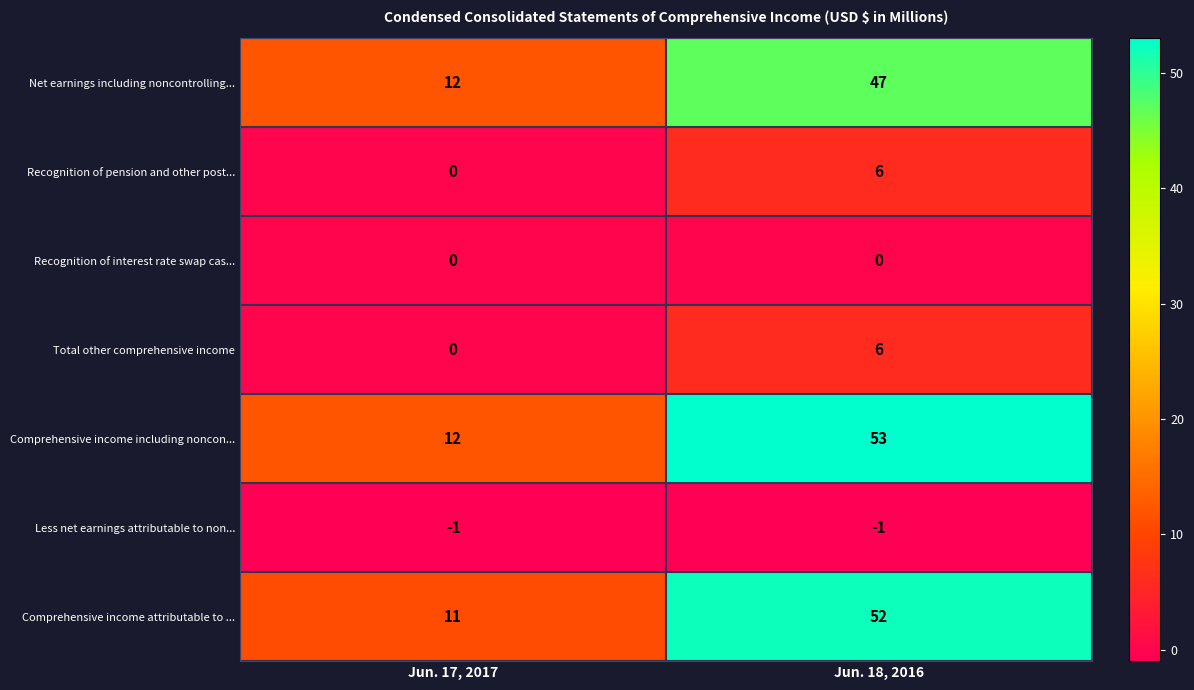

Reading left to right, what are all the values shown in this chart?

Net earnings including noncontrolling...: 12	47
Recognition of pension and other post...: 0	6
Recognition of interest rate swap cas...: 0	0
Total other comprehensive income: 0	6
Comprehensive income including noncon...: 12	53
Less net earnings attributable to non...: -1	-1
Comprehensive income attributable to ...: 11	52